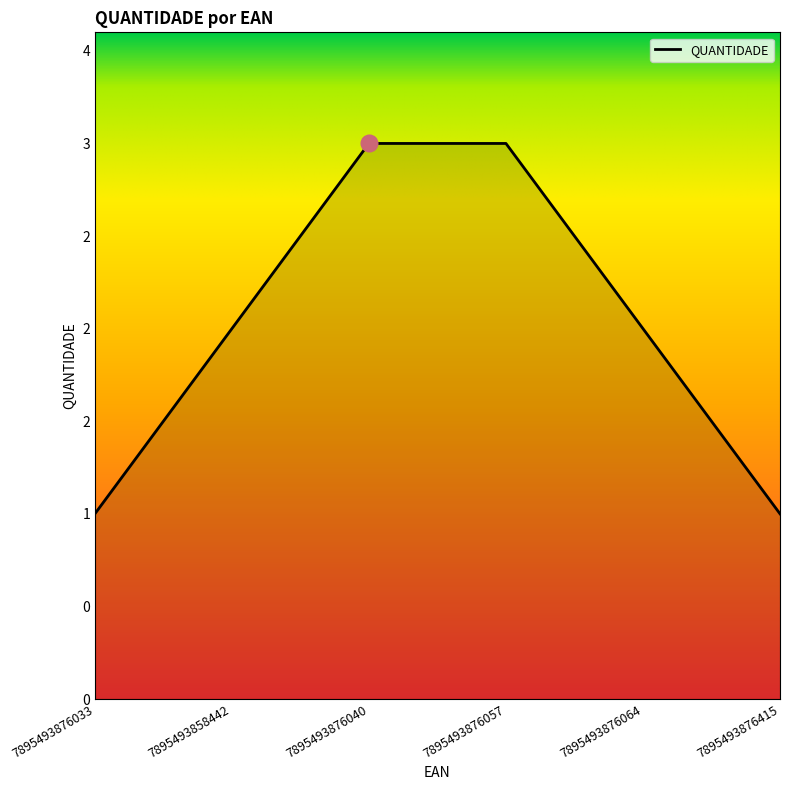

What is the greatest value displayed?

3